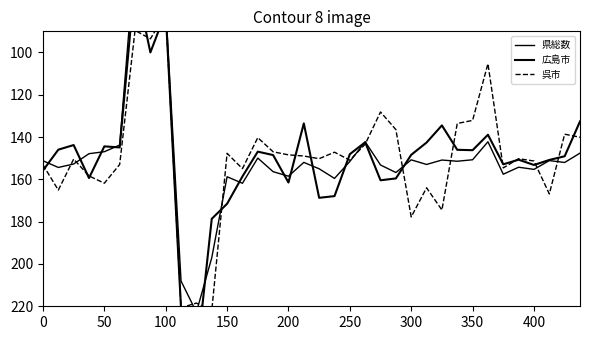

Reading right to left, list all the values displayed in this chart.

県総数: 147.6	152.0	151.1	155.3	154.3	157.6	142.2	150.7	151.4	150.9	152.9	150.8	156.8	153.2	142.2	151.5	159.5	155.0	152.0	158.5	156.4	149.9	161.8	158.8	197.1	222.8	208.1	78.6	70.7	53.6	143.8	146.9	147.9	152.7	154.4	151.2
広島市: 132.6	149.1	150.8	153.2	150.7	152.9	138.9	146.2	146.0	134.5	142.6	148.4	159.5	160.4	142.5	148.1	167.9	168.7	133.5	161.5	148.5	146.9	158.6	171.5	178.6	245.8	221.4	81.0	100.0	65.5	144.9	144.4	159.4	143.8	146.0	155.8
呉市: 140.1	138.6	166.9	151.3	150.2	154.6	105.3	132.1	133.6	174.5	164.0	177.7	136.5	128.1	143.3	150.9	147.1	150.2	149.0	148.4	147.0	140.3	154.9	147.7	222.1	218.5	220.7	81.6	93.5	89.6	152.9	161.8	158.4	150.4	165.1	153.1